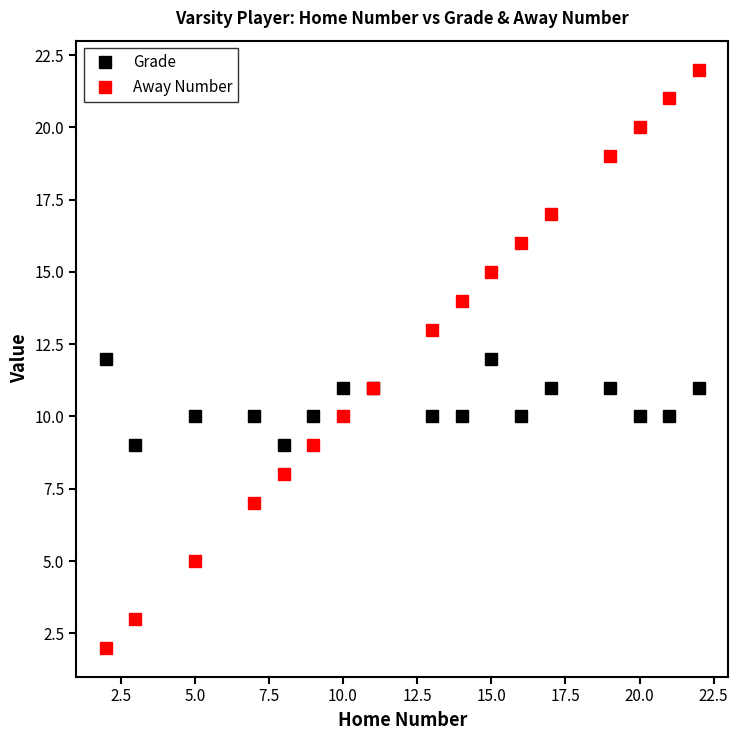

What is the value of the Grade point at the 6th from the left?

10